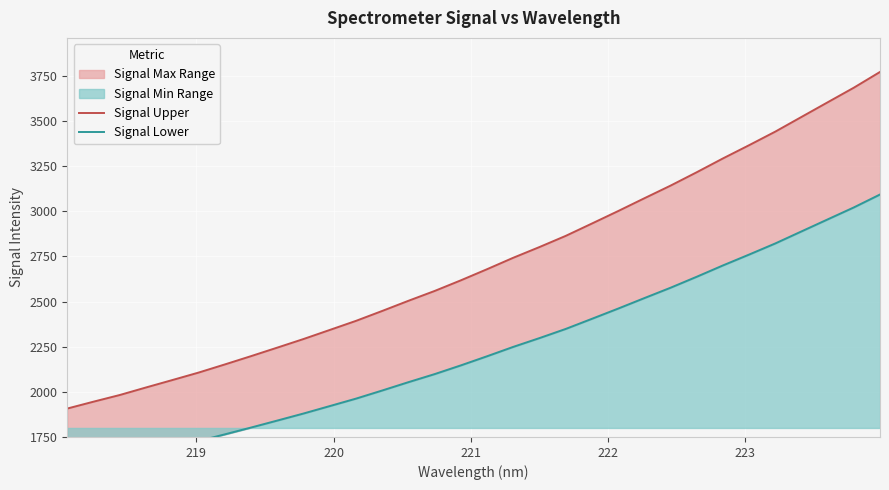

True or false: Signal Lower has a value of 3961.8 at 24.

False